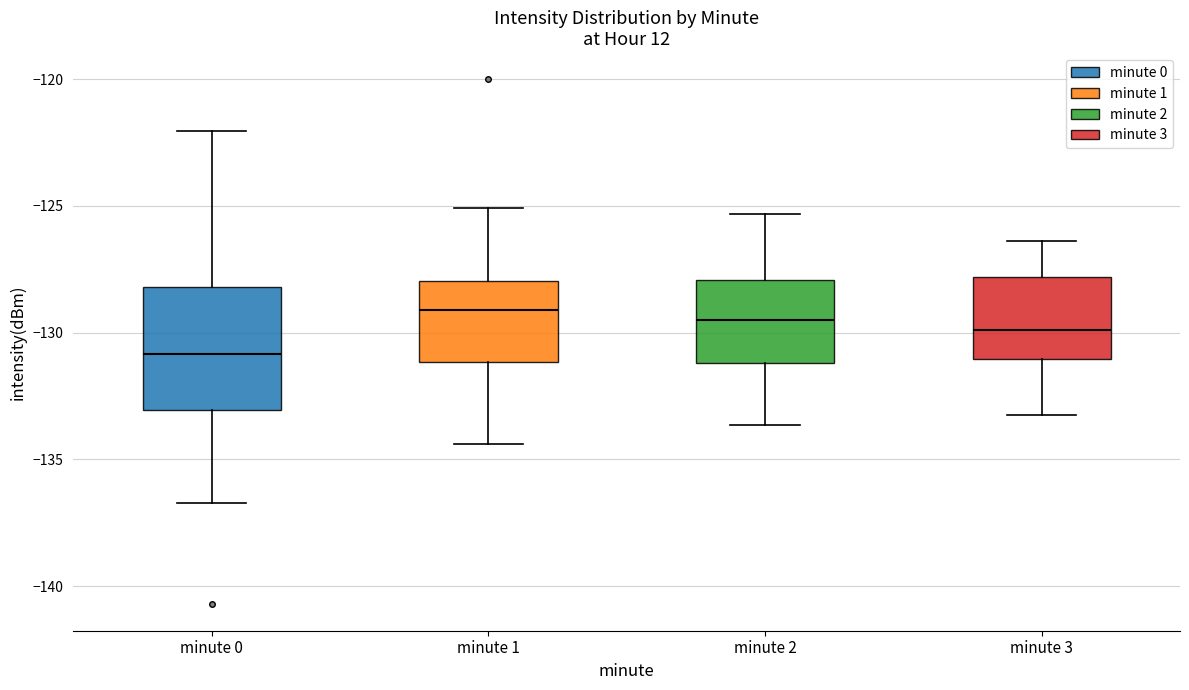

Reading left to right, read every box against the y-axis: the position of its median line, the range the box covers, and the ends of its whiskers. The values are not printed on the chart, so give them approximately, as read against the axis.

minute 0: median -131.0, box -133.0 to -128.0, whiskers -136.5 to -122.0
minute 1: median -129.0, box -131.0 to -128.0, whiskers -134.5 to -125.0
minute 2: median -129.5, box -131.0 to -128.0, whiskers -133.5 to -125.5
minute 3: median -130.0, box -131.0 to -128.0, whiskers -133.0 to -126.5